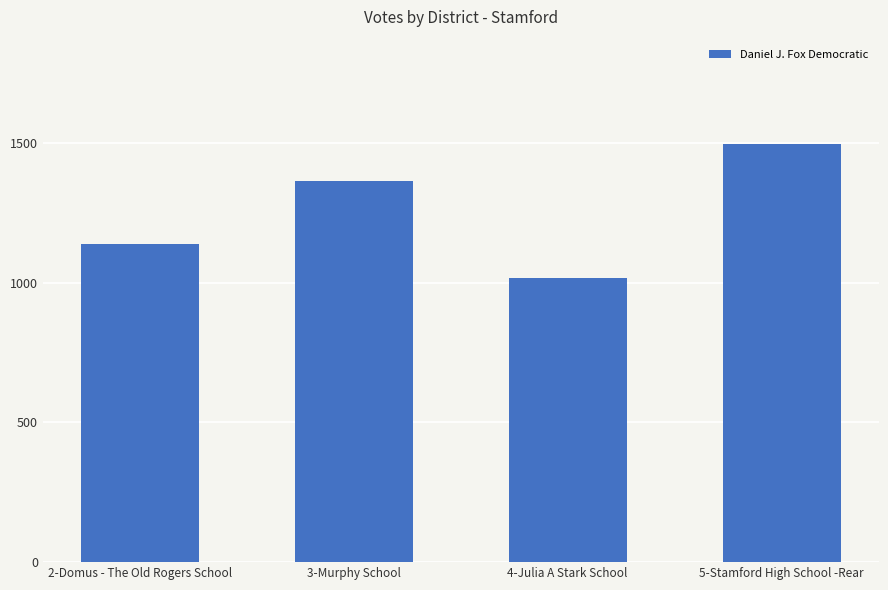

What is the difference between the values at 2-Domus - The Old Rogers School and 3-Murphy School?

226